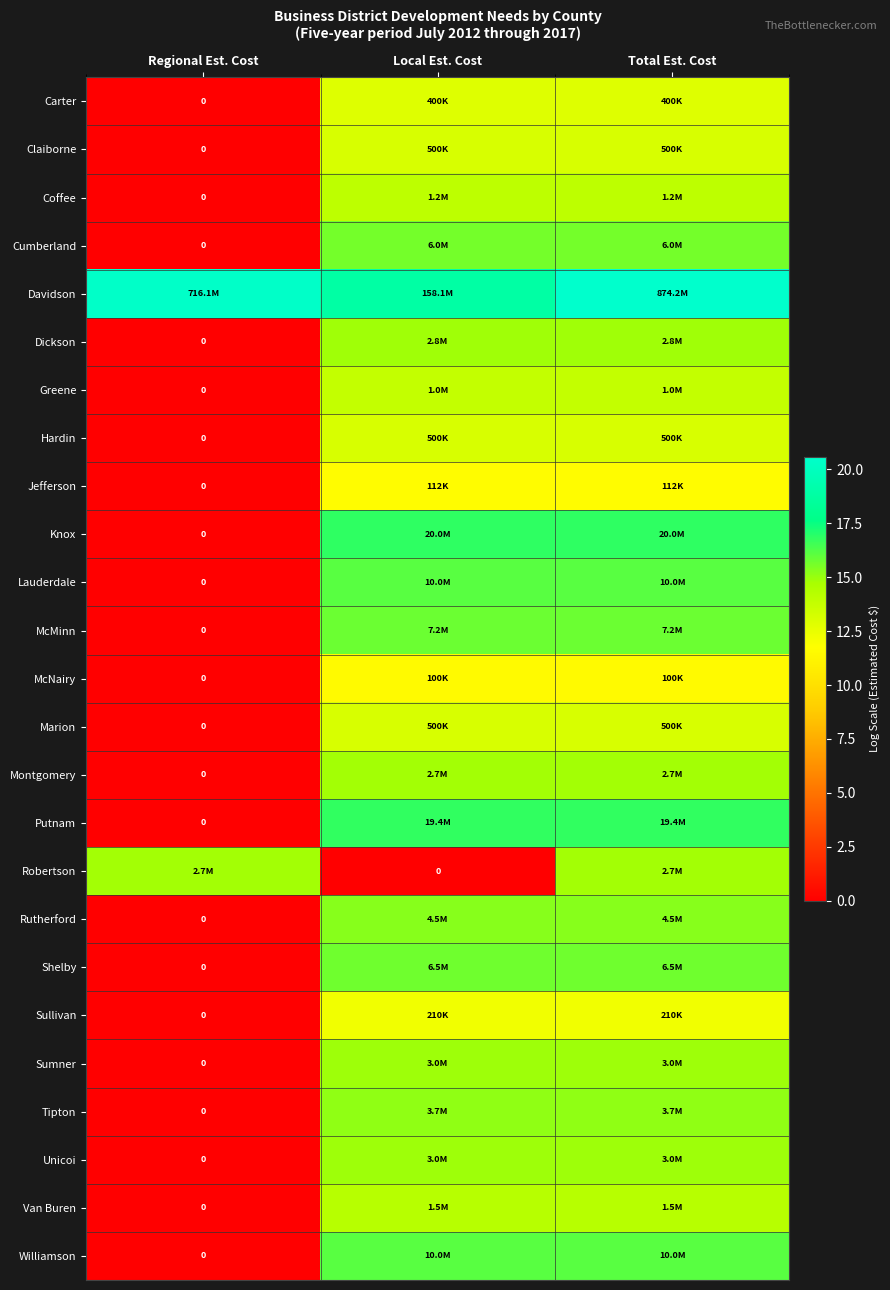

Which has a higher value, Total Est. Cost or Local Est. Cost?

Total Est. Cost